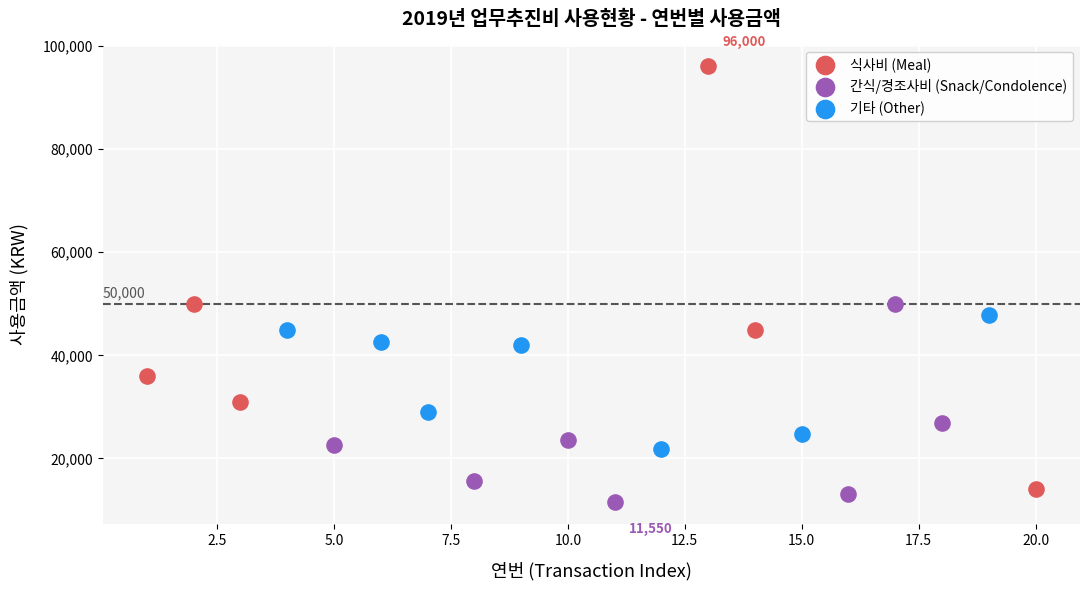

Which series contains the lowest Y value?

간식/경조사비 (Snack/Condolence)